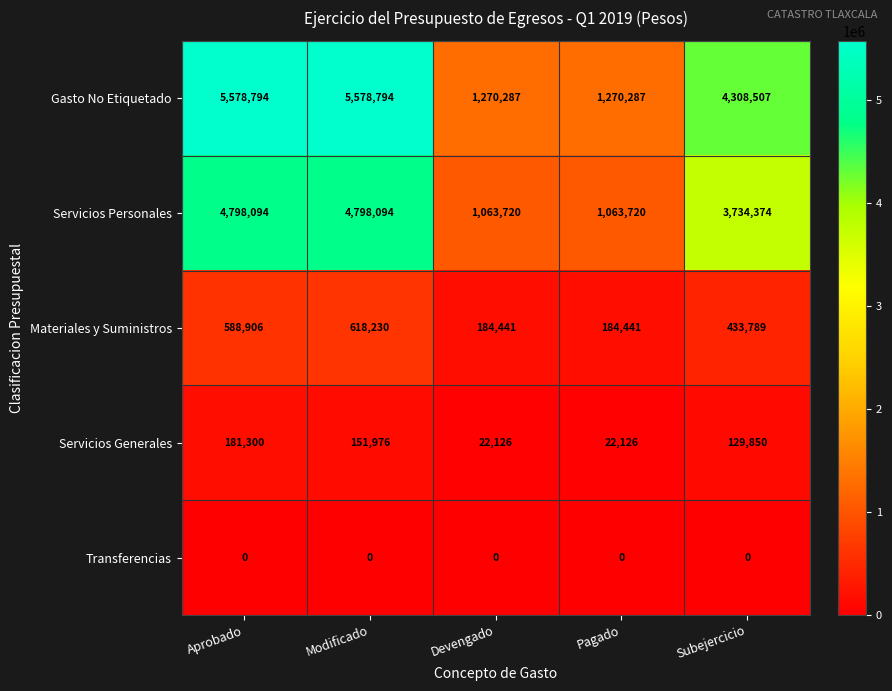

How many distinct data groups are displayed?

5